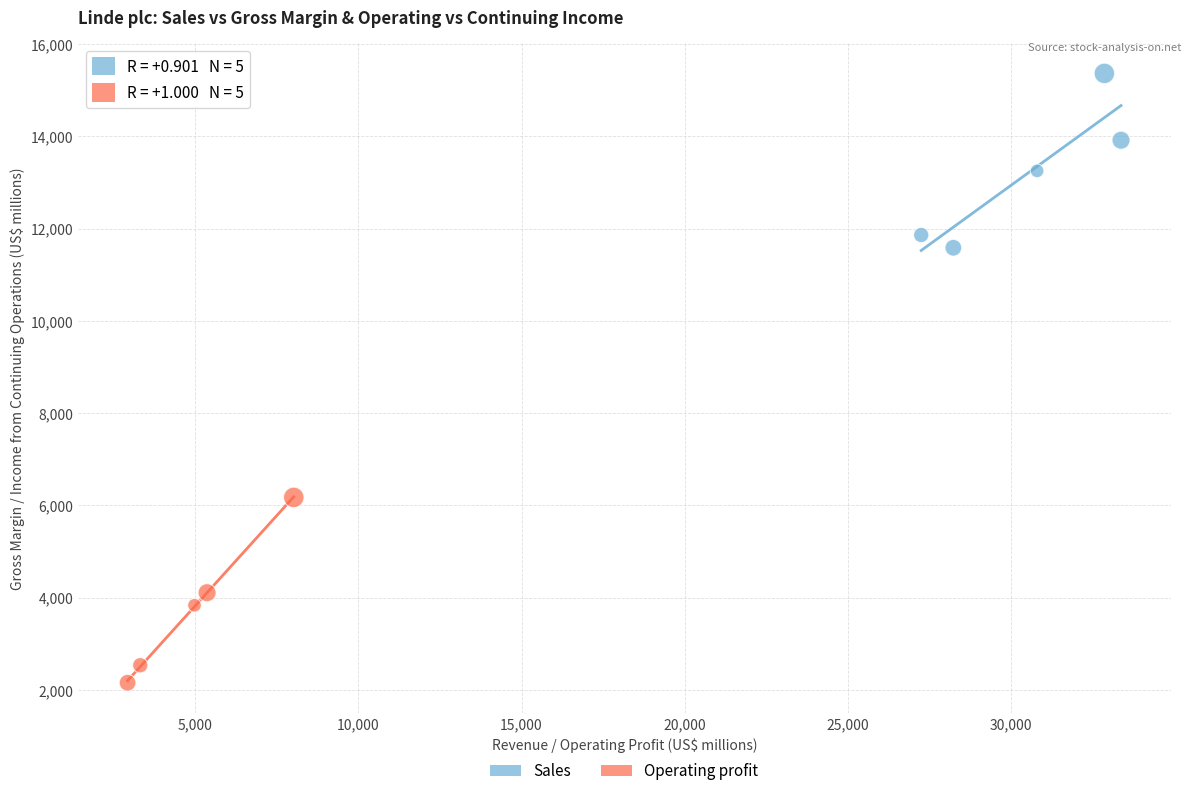

Which series has the largest Y range (max minus min)?

Operating profit